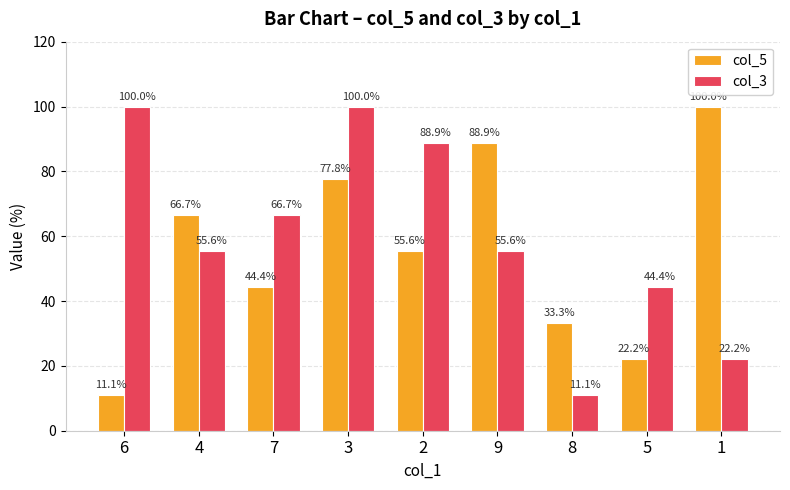

What is the minimum value shown in the chart?

11.1